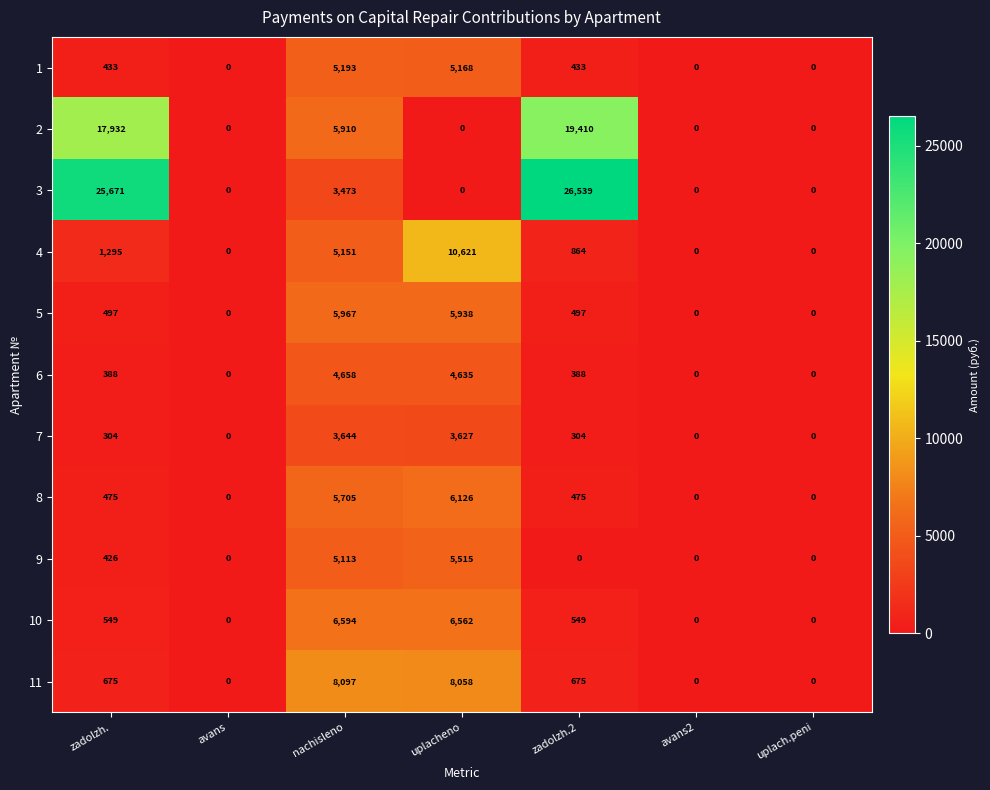

At zadolzh., list the series in order from largest to smallest.

3, 2, 4, 11, 10, 5, 8, 1, 9, 6, 7